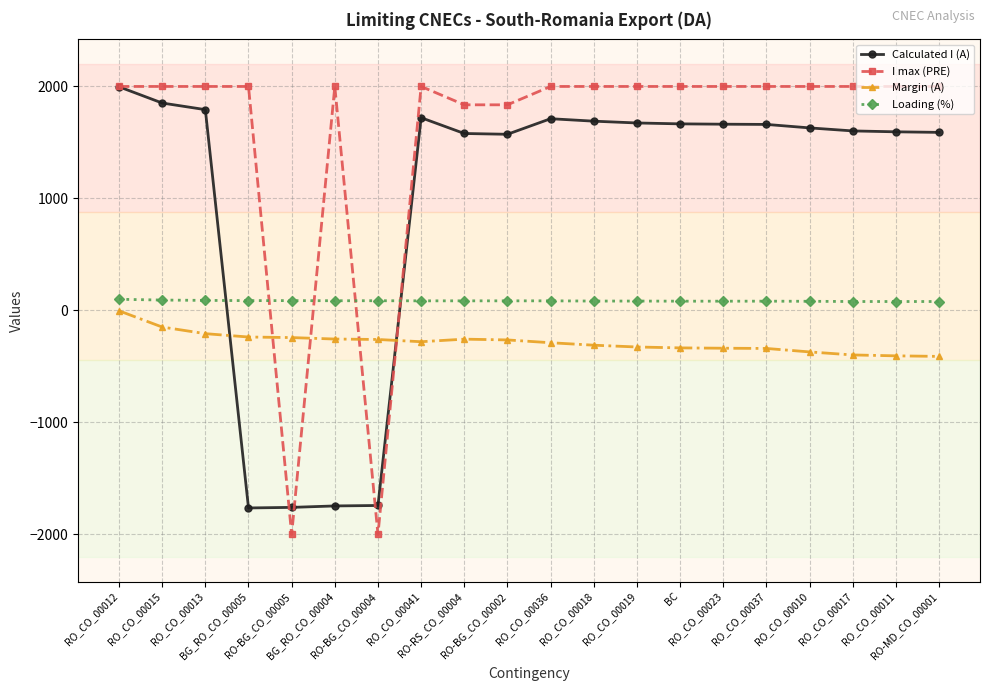

What are all the series names shown in the legend?

Calculated I (A), I max (PRE), Margin (A), Loading (%)